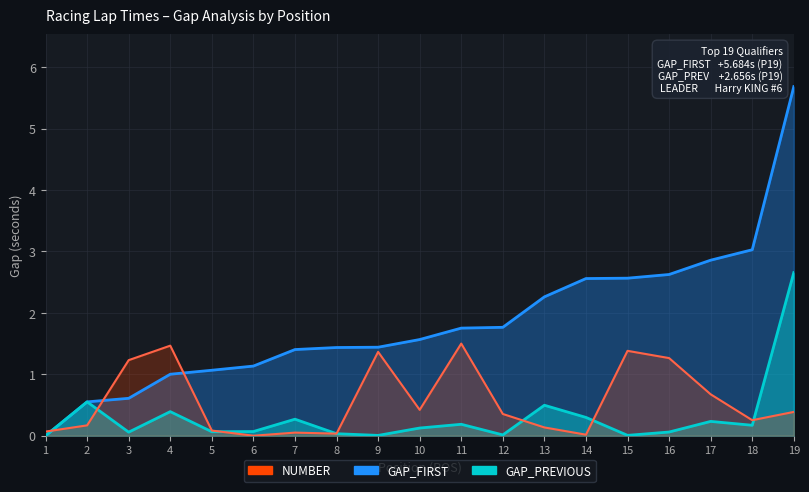

True or false: GAP_PREVIOUS has more than 1 points higher than both neighbors.

True